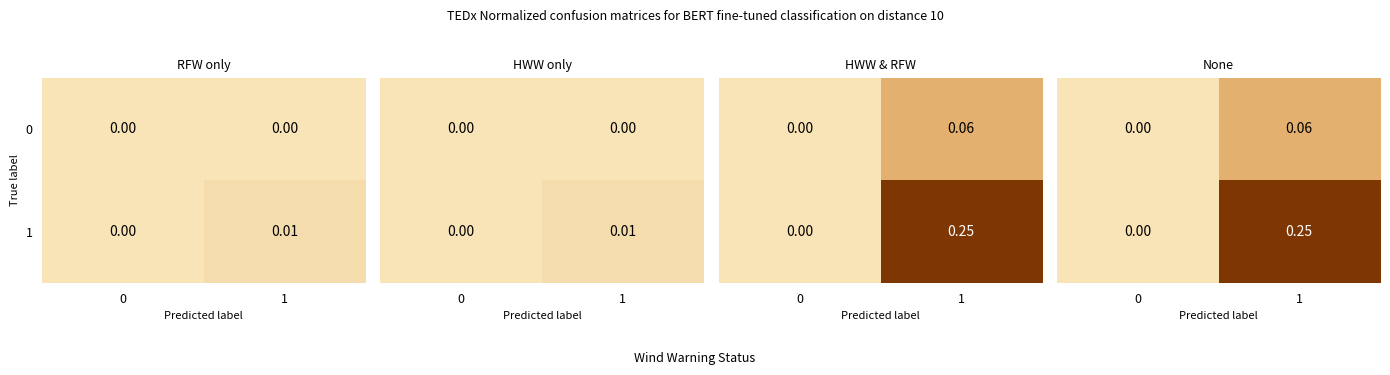

At which category is the sum across all series the highest?

1